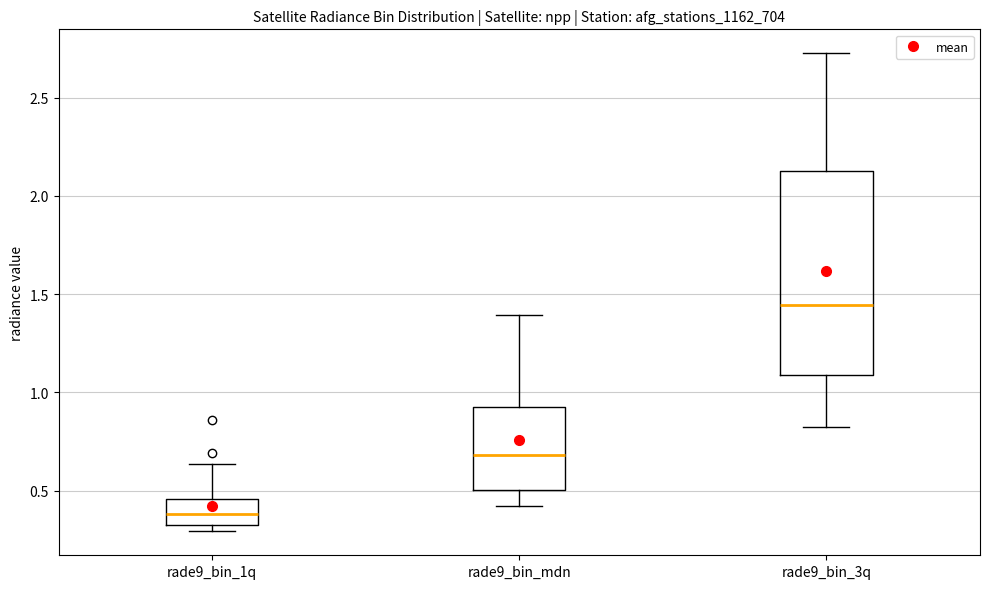

Where is the lower edge of the box for rade9_bin_mdn on the y-axis? The values are not printed on the chart, so give them approximately, as read against the axis.

0.50